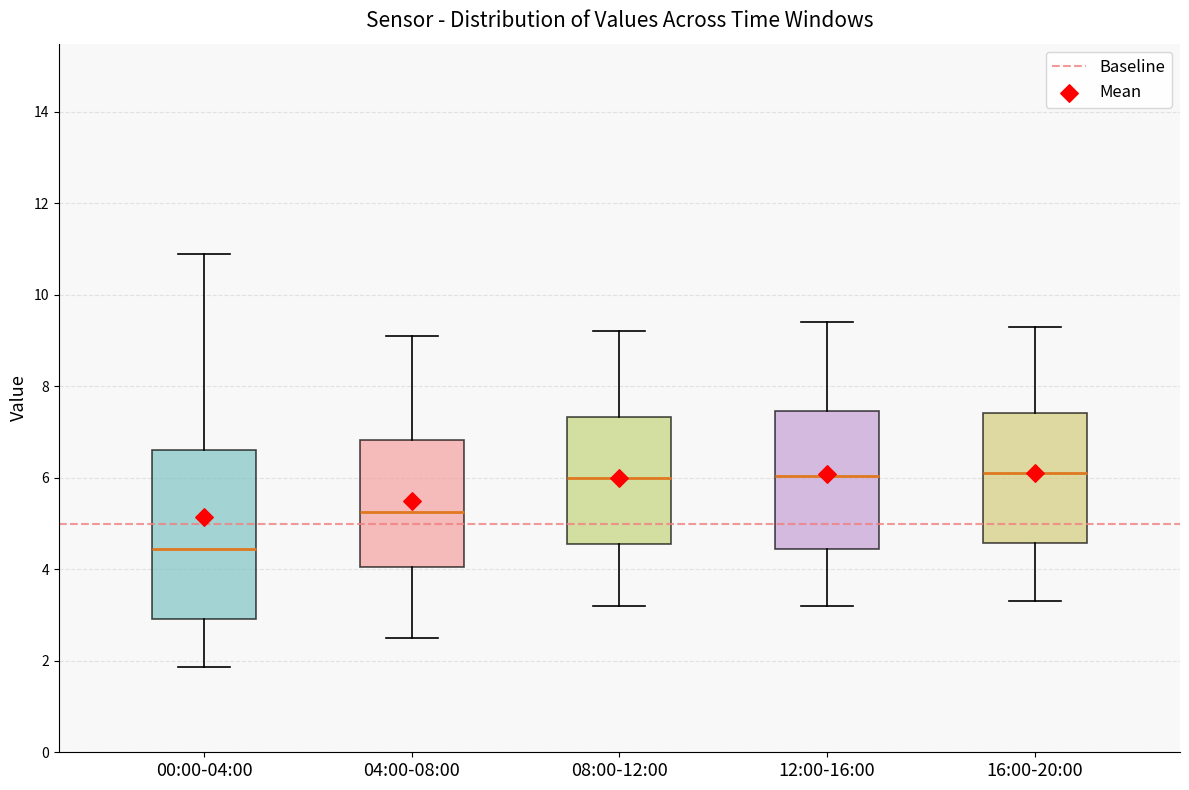

Reading left to right, transcribe this box plot: for each box, give where its median line is, the range the box spans, and where its two whiskers end, as read against the y-axis. The values are not printed on the chart, so give them approximately, as read against the axis.

00:00-04:00: median 4.4, box 3.0 to 6.6, whiskers 1.8 to 11.0
04:00-08:00: median 5.2, box 4.0 to 6.8, whiskers 2.6 to 9.2
08:00-12:00: median 6.0, box 4.6 to 7.4, whiskers 3.2 to 9.2
12:00-16:00: median 6.0, box 4.4 to 7.4, whiskers 3.2 to 9.4
16:00-20:00: median 6.2, box 4.6 to 7.4, whiskers 3.4 to 9.4